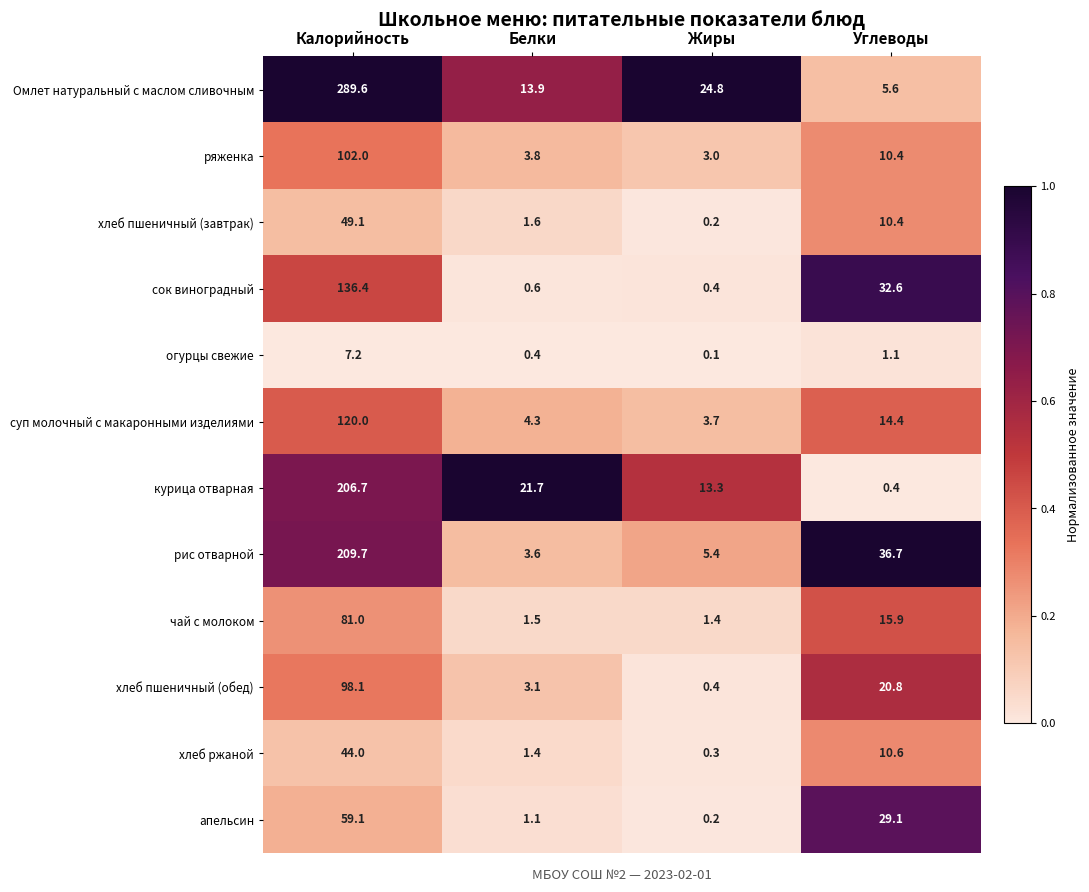

The value of рис отварной at Углеводы is 36.7. True or false?

True